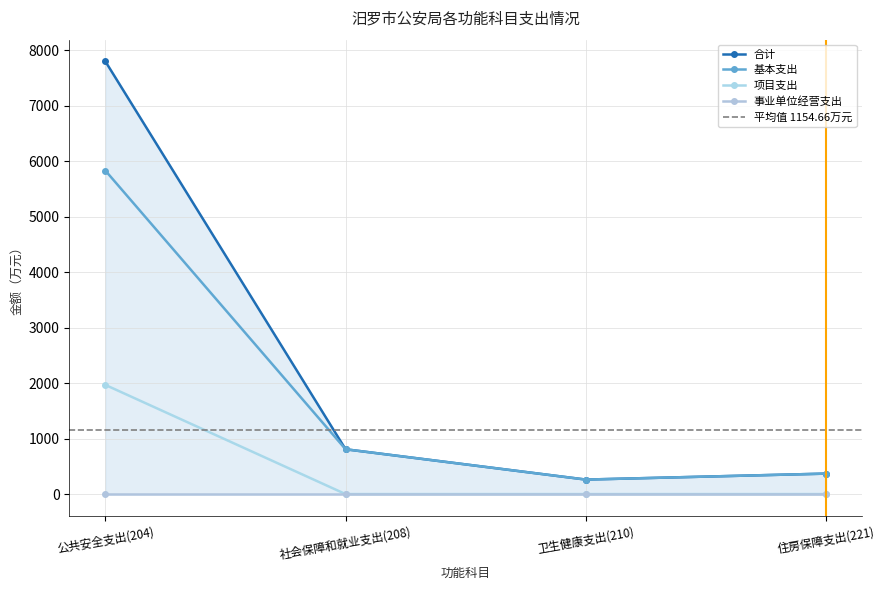

True or false: 合计 and 项目支出 intersect in this chart.

False